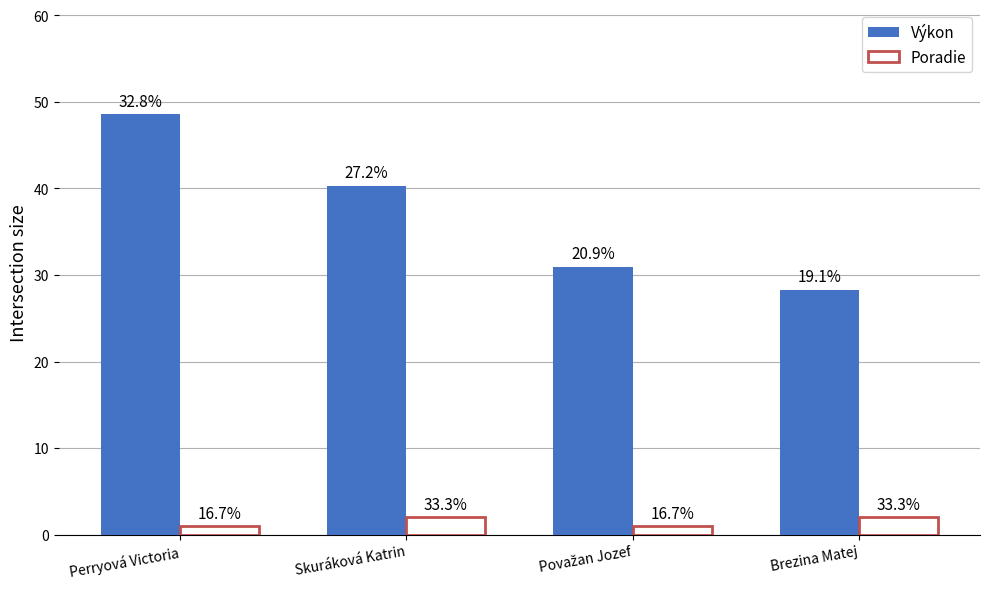

What is the spread (max minus min) of values at Perryová Victoria?

47.6